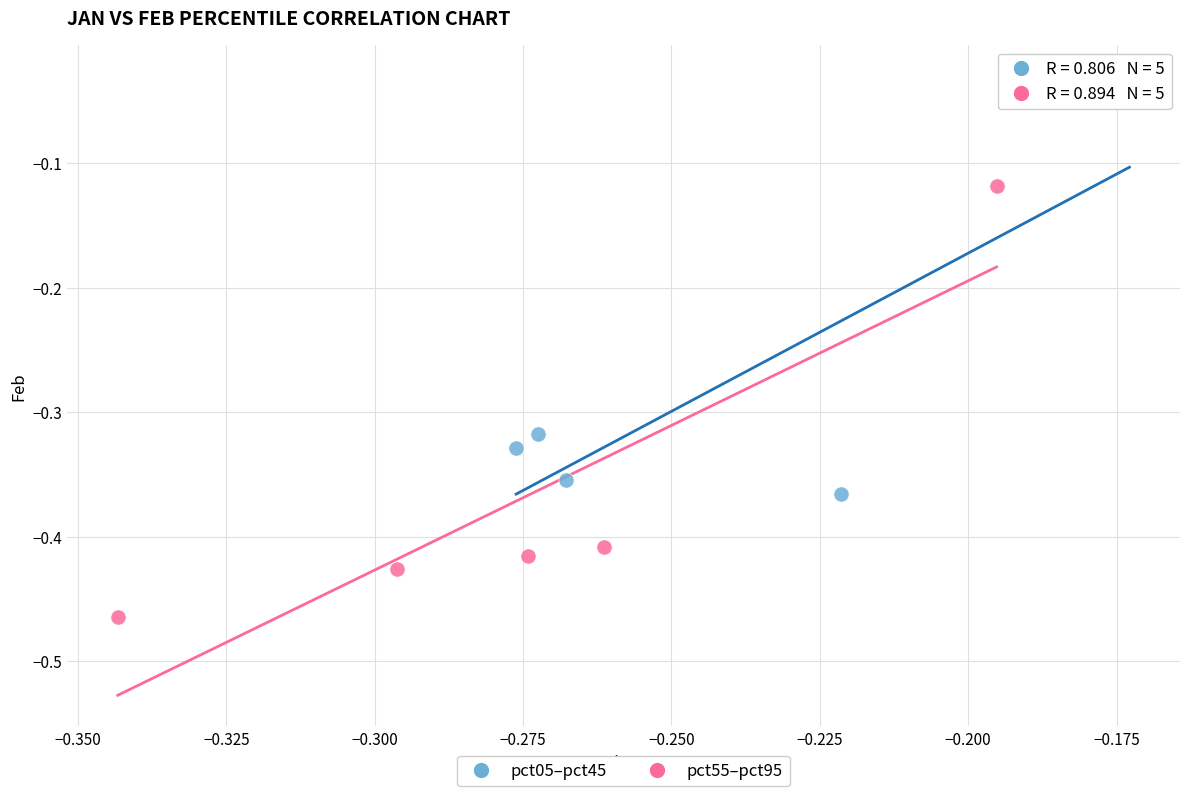

Which series has the largest Y range (max minus min)?

pct55–pct95